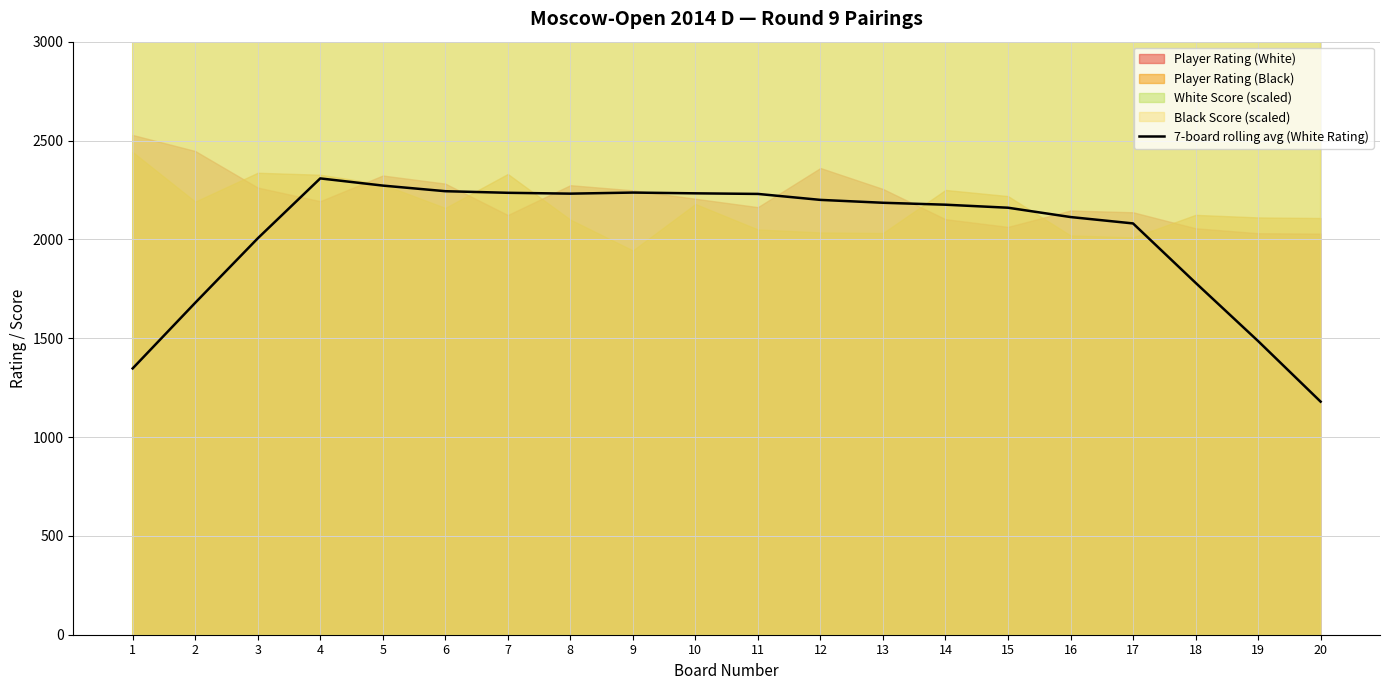

Reading left to right, list all the values displayed in this chart.

1347.1	1679.0	2005.0	2308.3	2272.0	2243.6	2235.5	2231.2	2236.6	2232.8	2229.8	2199.6	2185.1	2175.3	2160.0	2112.9	2080.6	1780.3	1485.6	1179.0